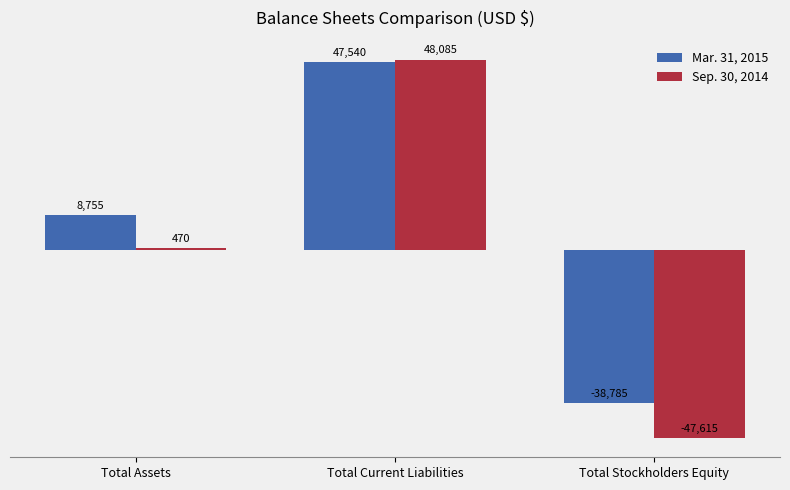

At which label is Sep. 30, 2014 closest to 235?

Total Assets